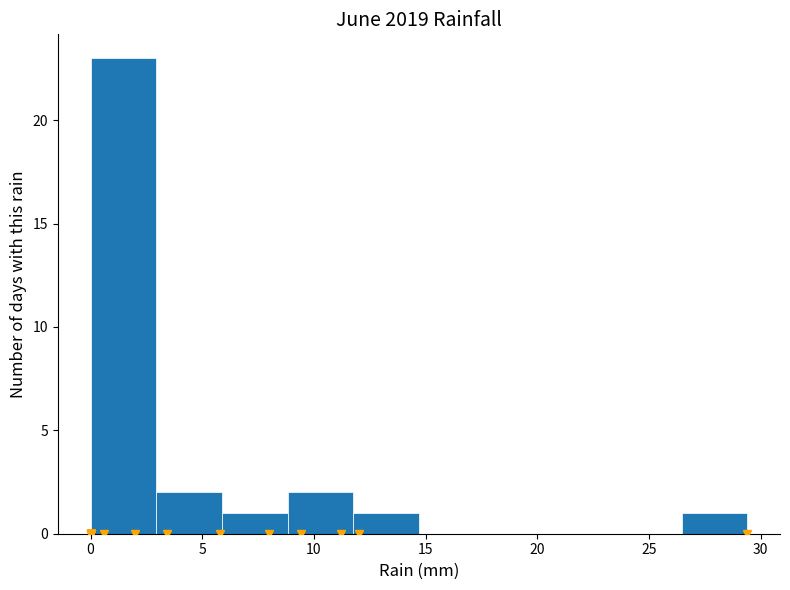

Which range on the x-axis has the tallest bar?

0.0 to 3.0